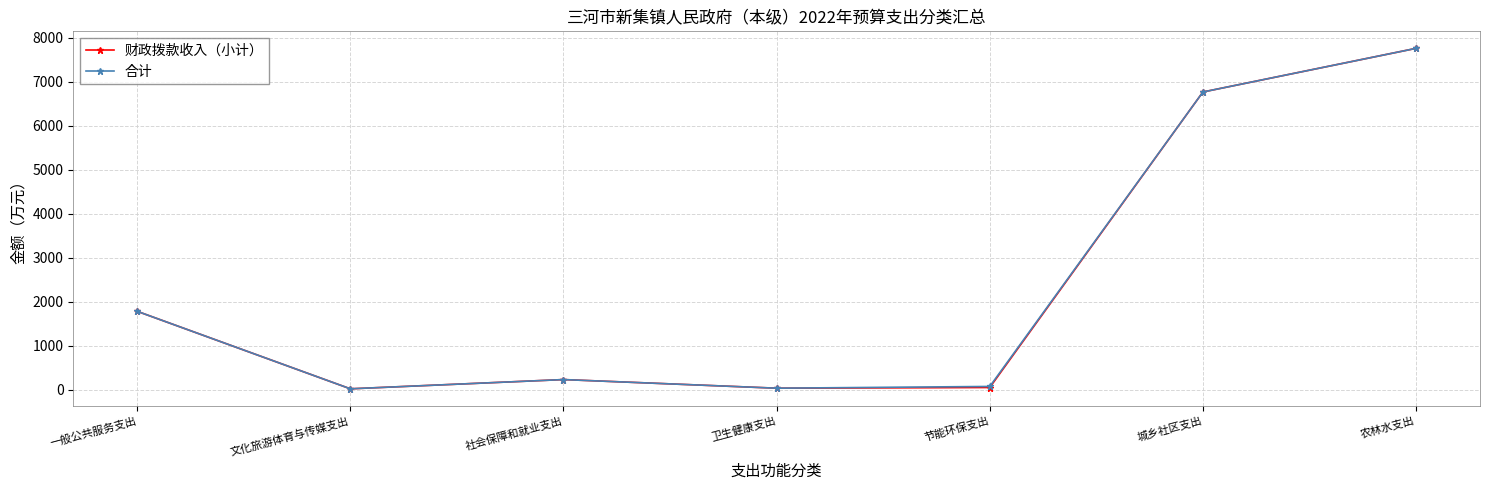

Is it true that 财政拨款收入（小计） equals 234.4 at 社会保障和就业支出?

True